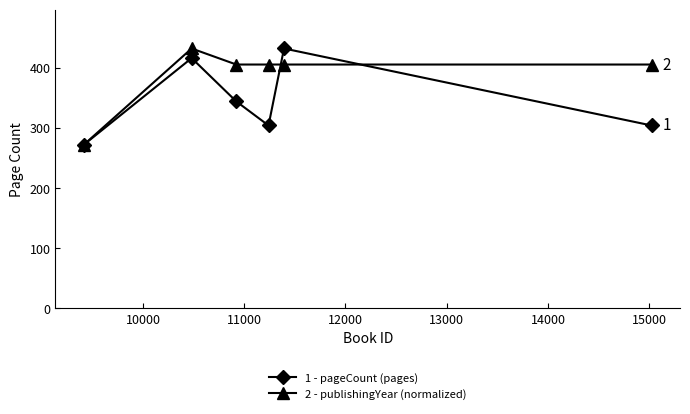

What is the greatest value displayed?

432.0